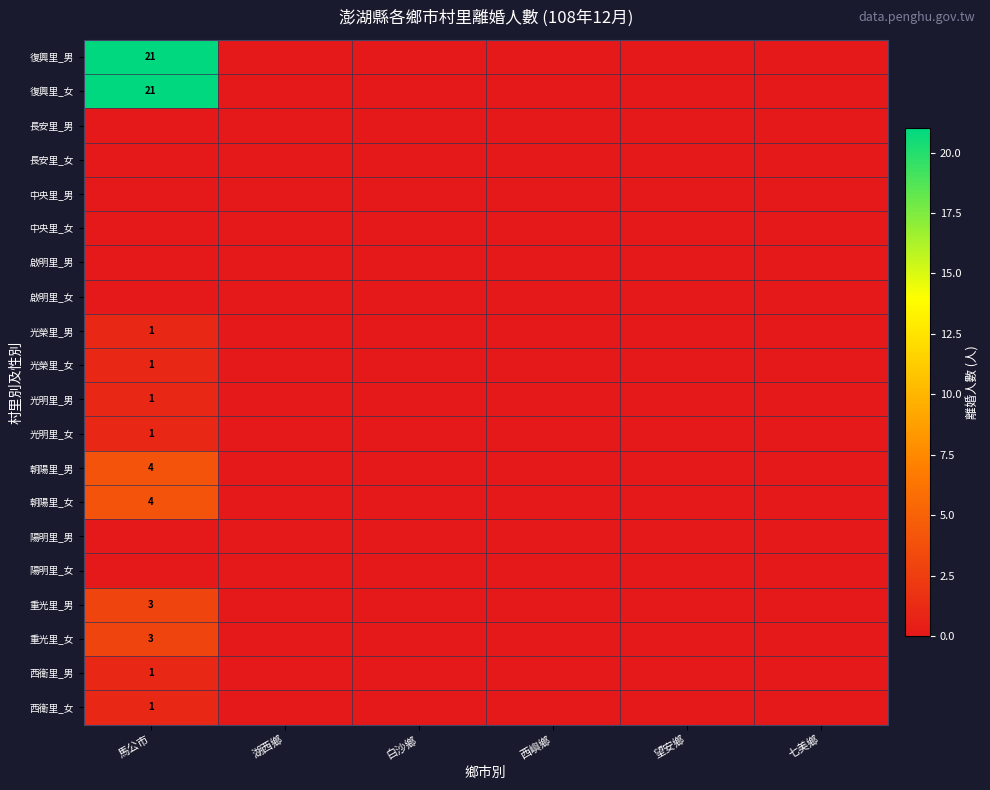

Count the number of data series in this chart.

20